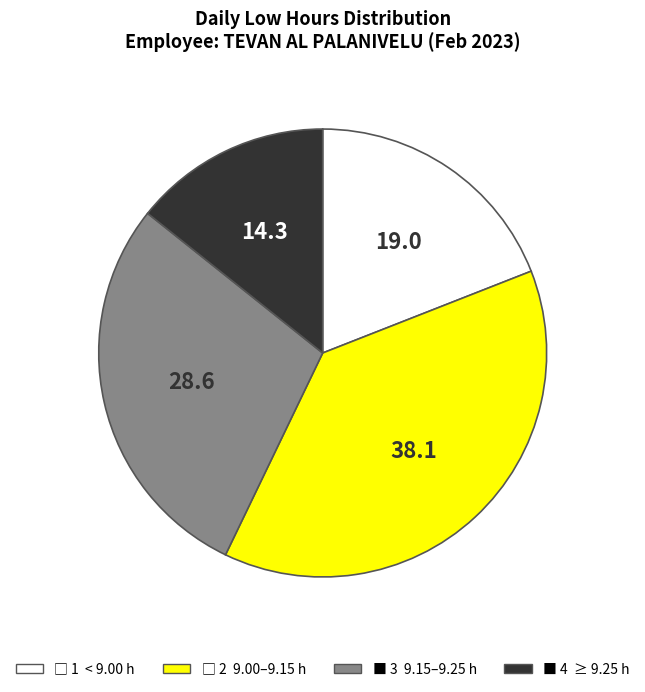

Is there a majority slice in this chart?

No